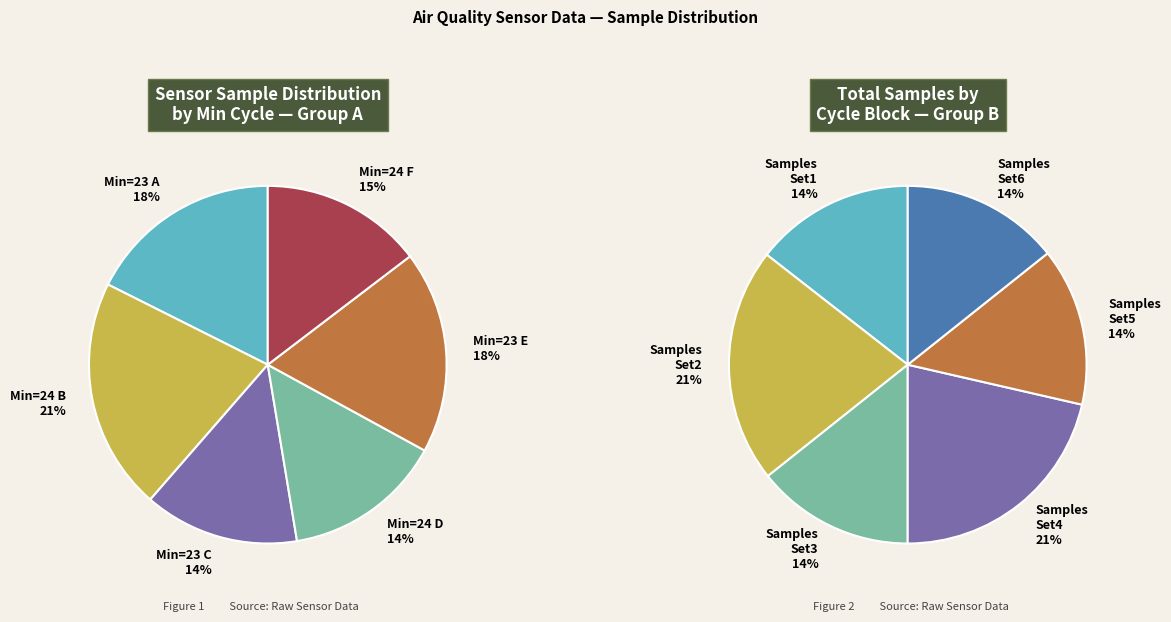

How many slices are in this pie chart?

12